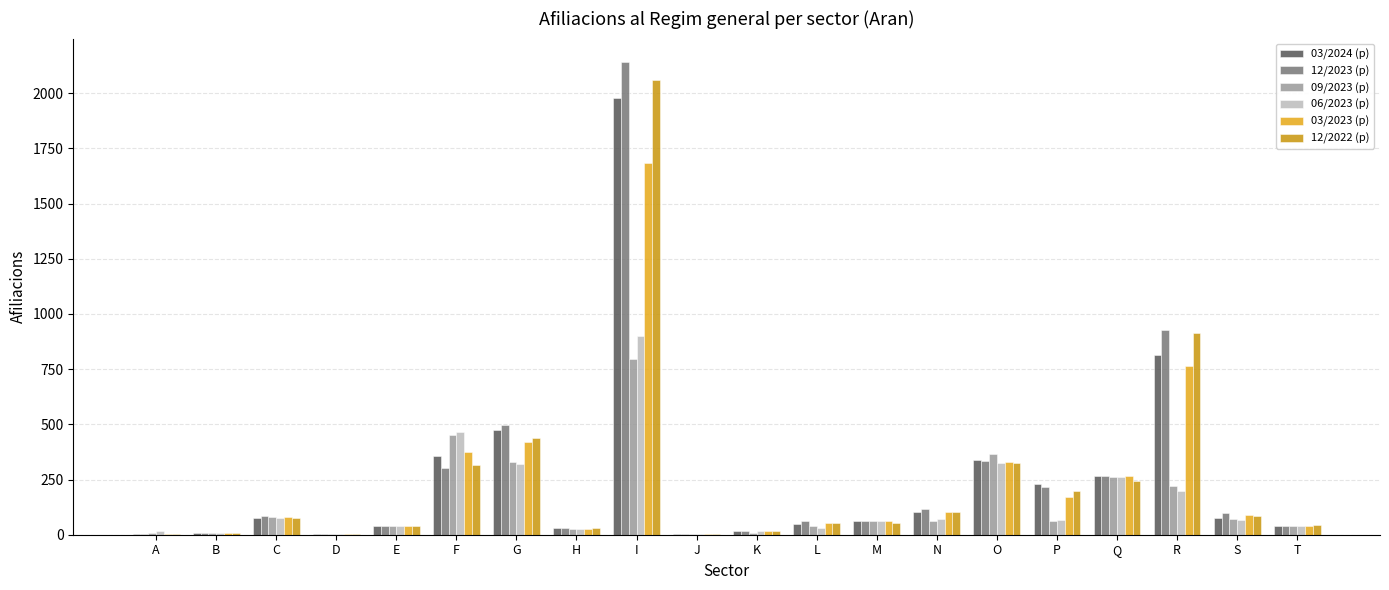

Is the value of 03/2024 (p) at I greater than the value of 12/2022 (p) at M?

Yes